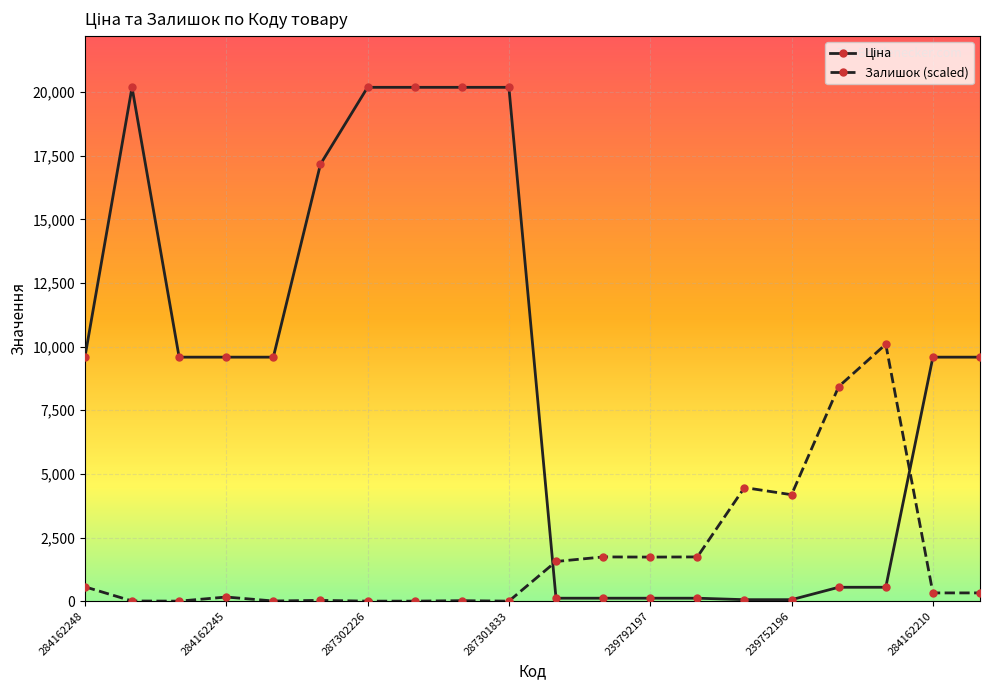

What is the highest value of the Залишок (scaled) series?

10093.0